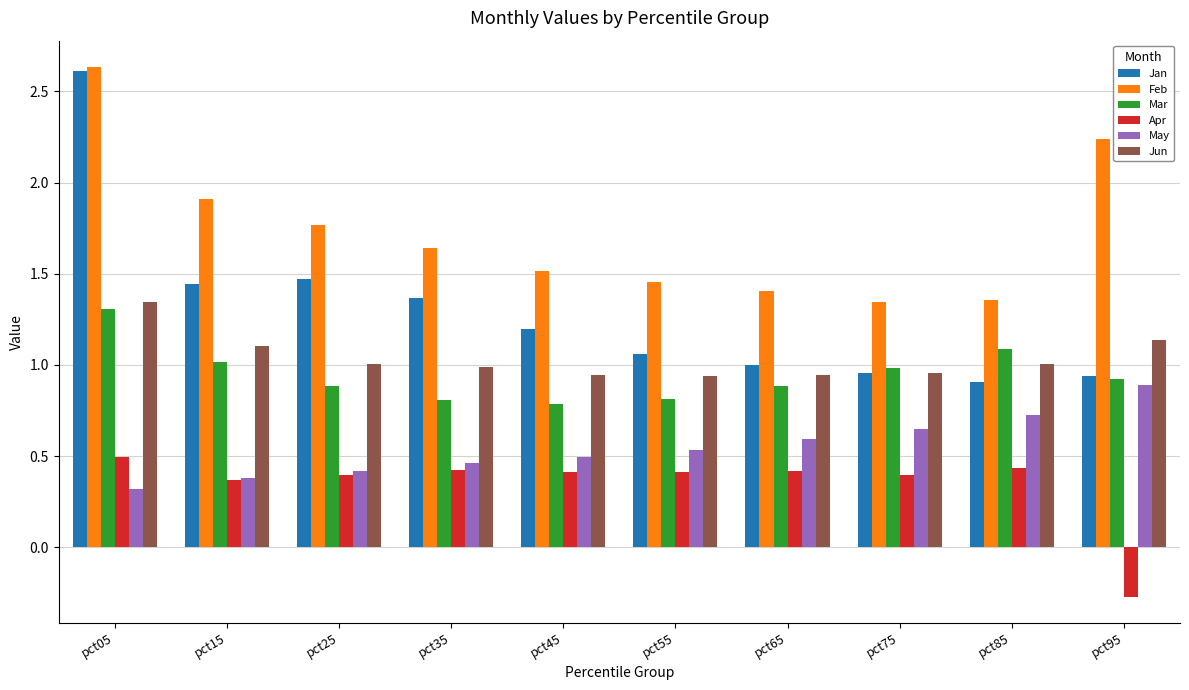

The Feb series shows 1.4 at pct95. True or false?

False